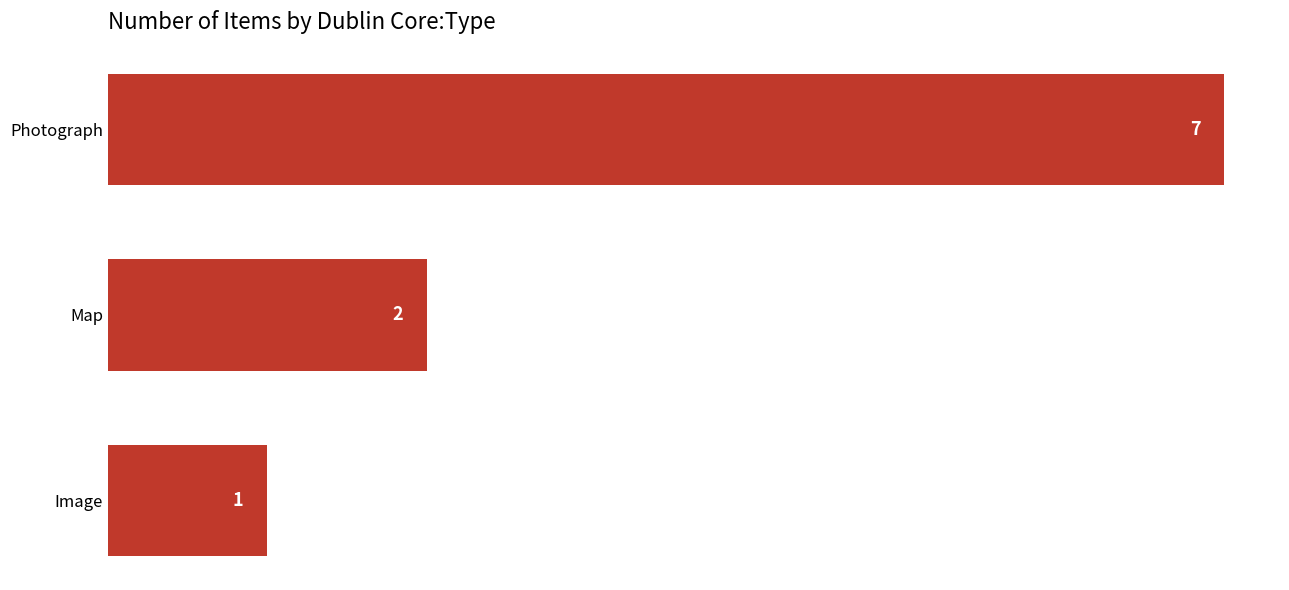

At which label is the value closest to 4?

Map